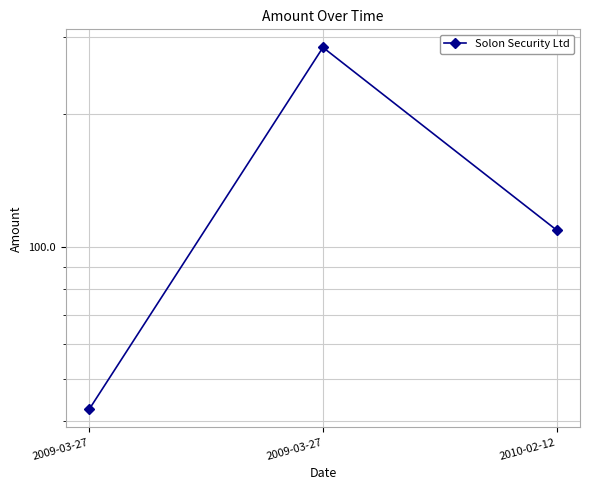

Which category has the lowest value across all series?

2009-03-27